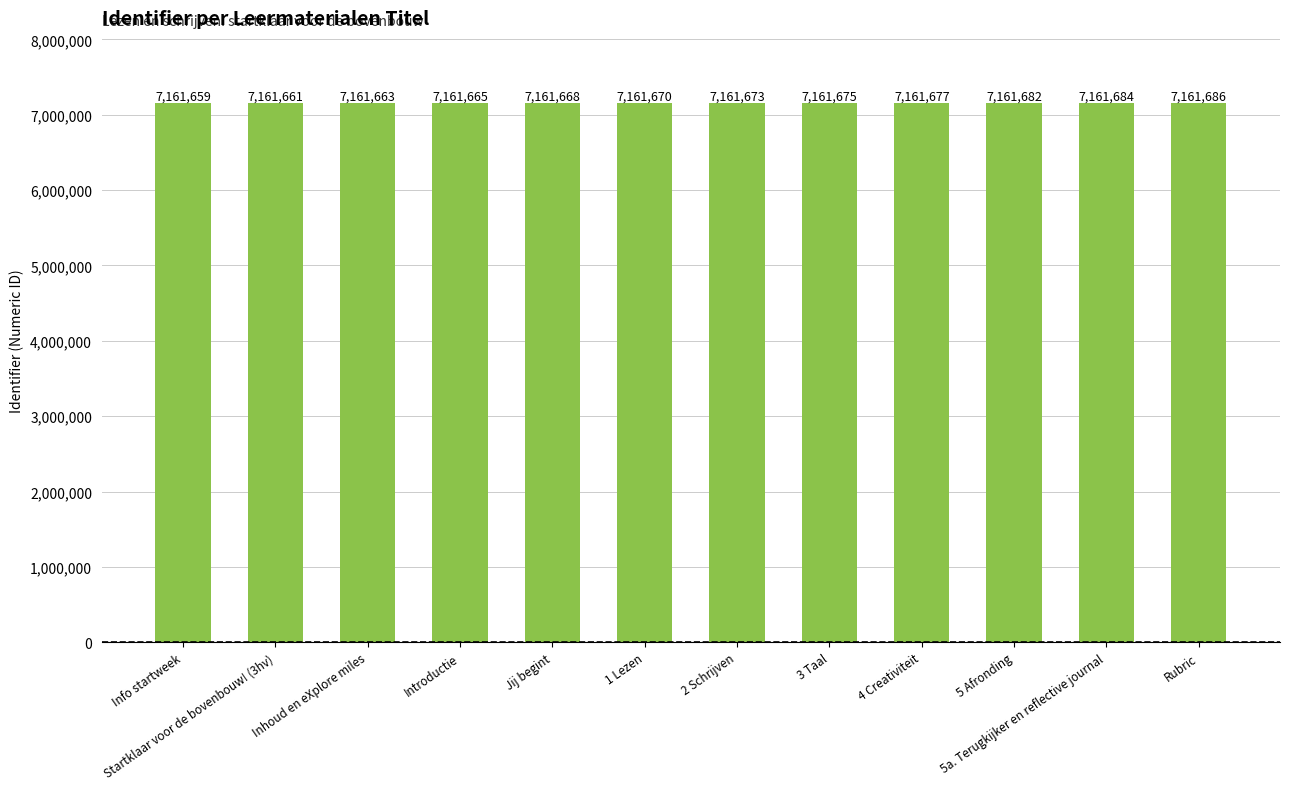

What is the difference between the values at 3 Taal and Inhoud en eXplore miles?

12